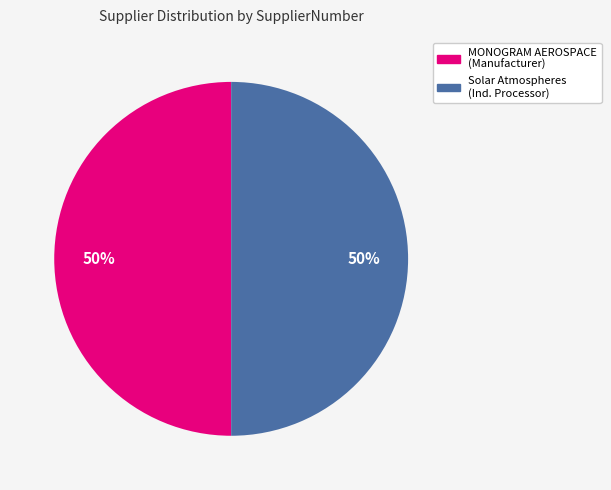

Which category has the biggest portion of the pie?

Solar Atmospheres (Independent Processor)